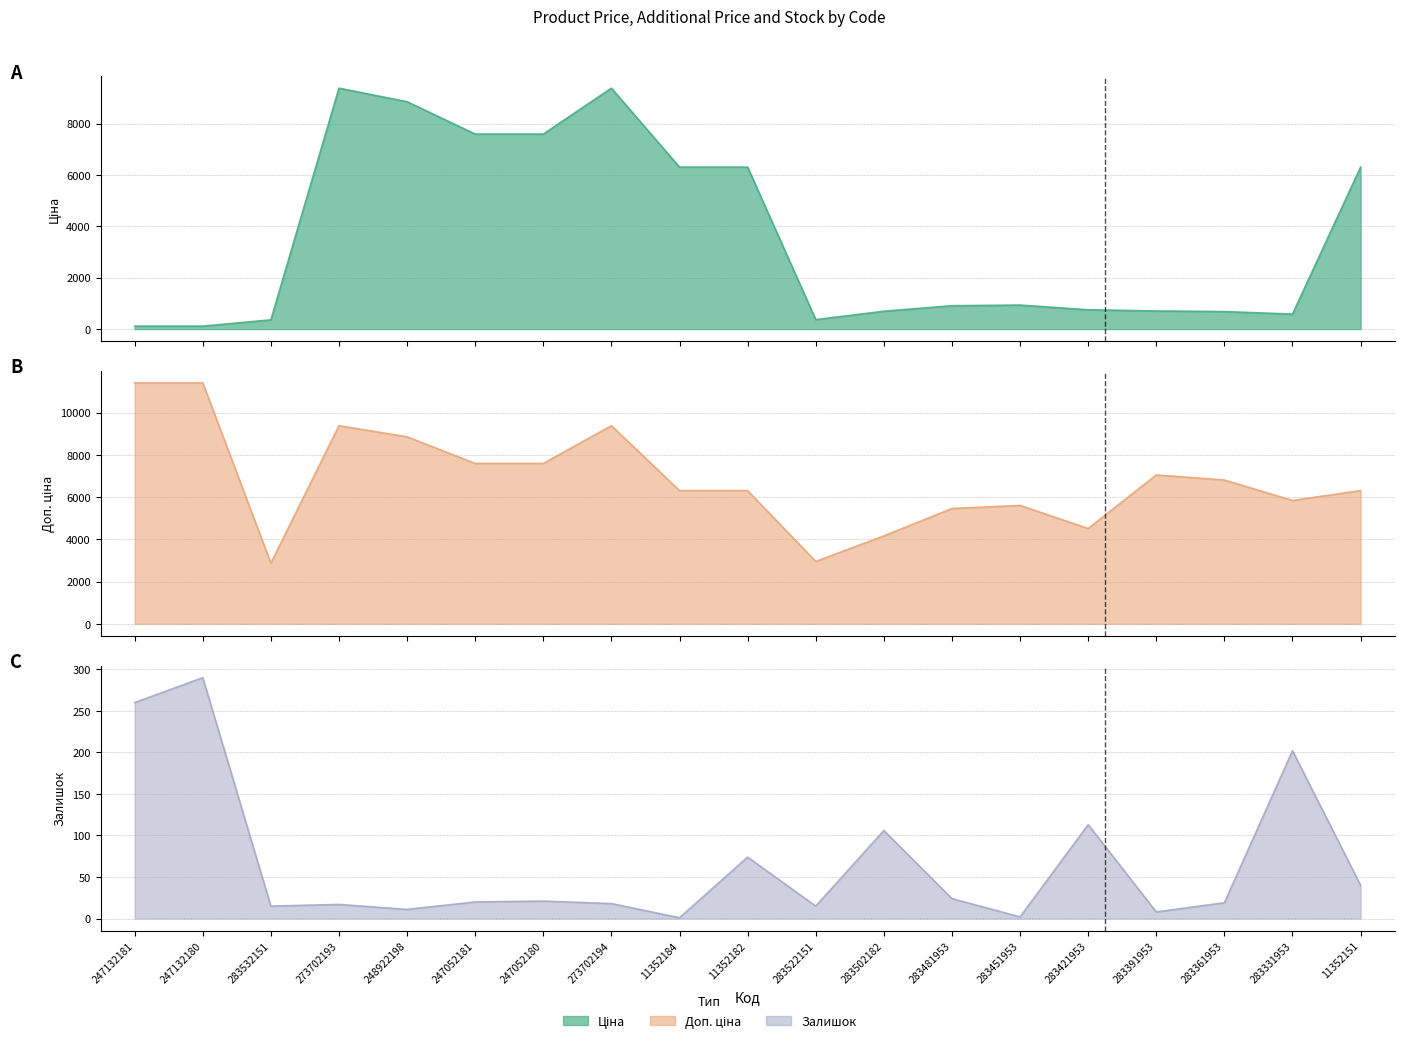

At which category is the sum across all series the highest?

273702194